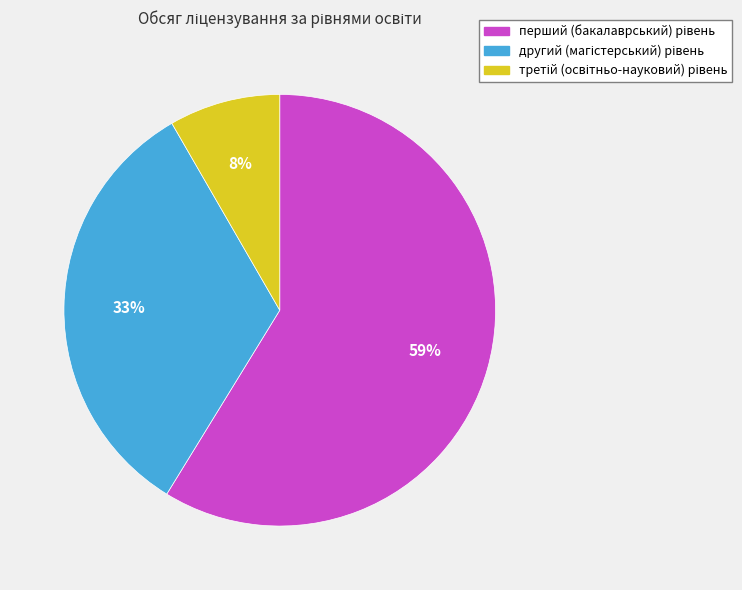

To the nearest percent, what is the average slice percentage?

33%